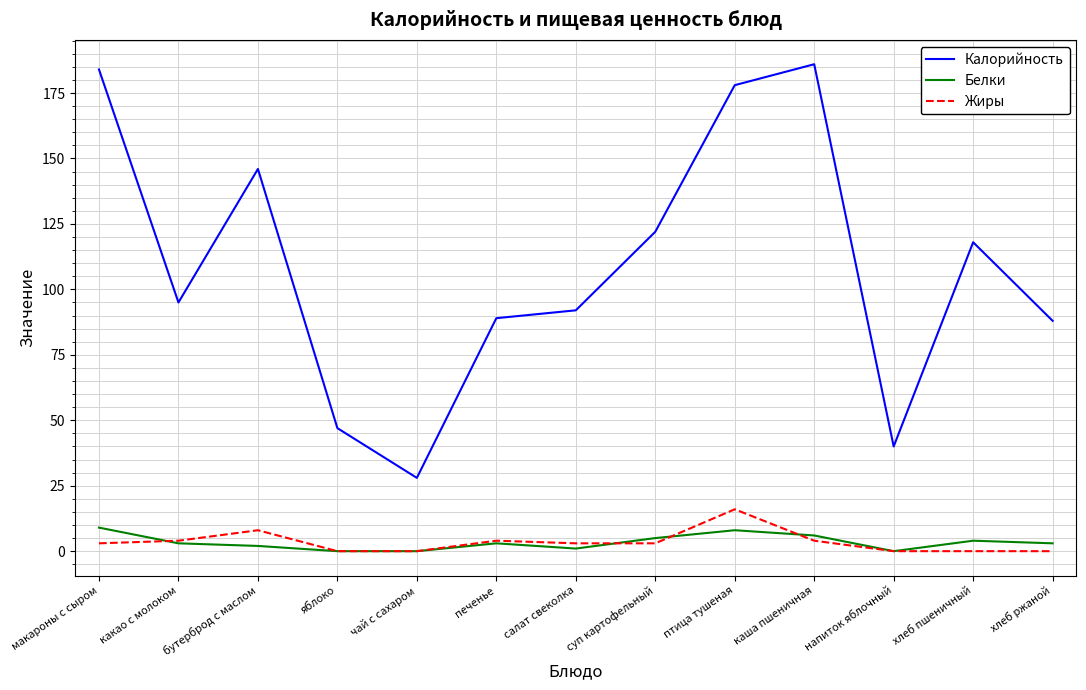

How many series are shown in this chart?

3